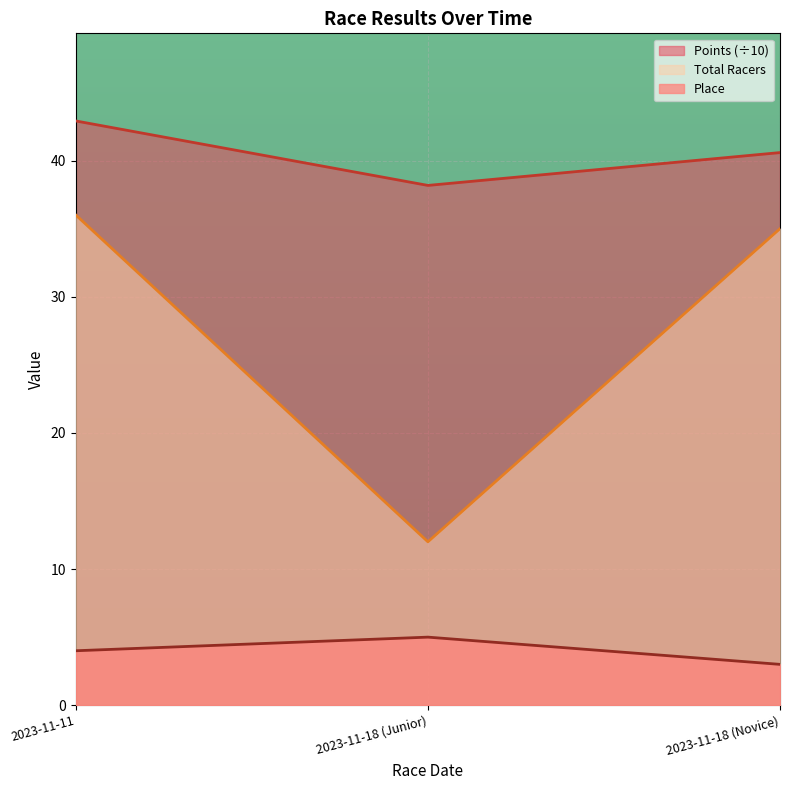

How many categories are shown in the chart?

3